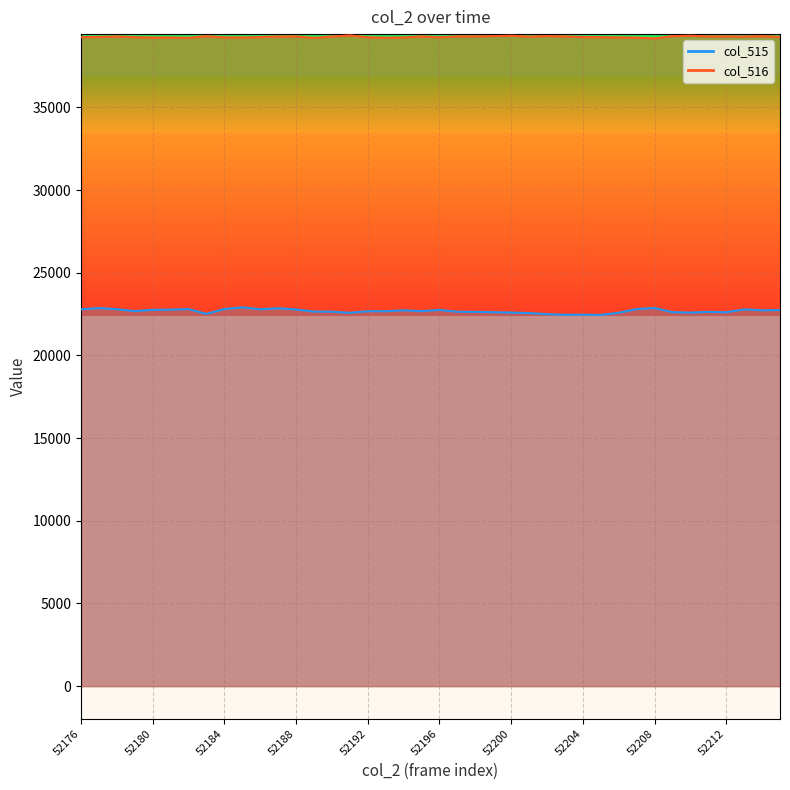

In col_516, how many points are lower than both neighbors (excluding endpoints)?

9